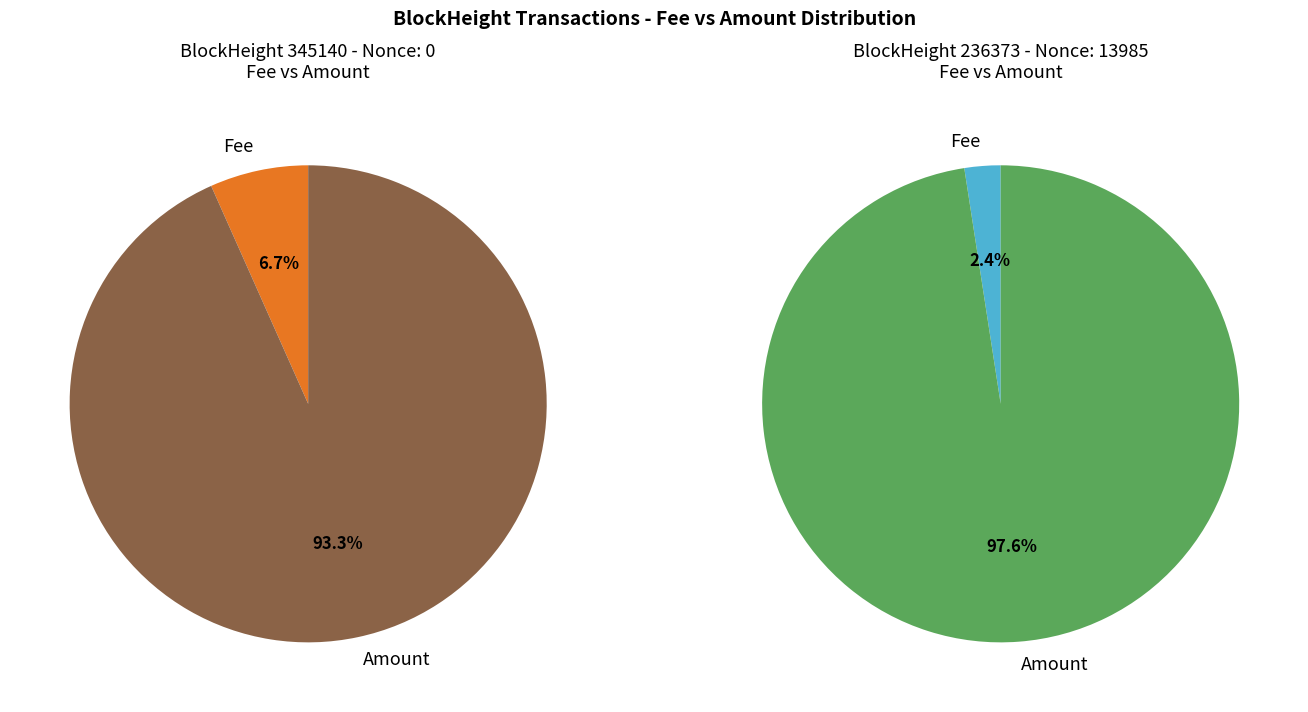

How many slices are in this pie chart?

2